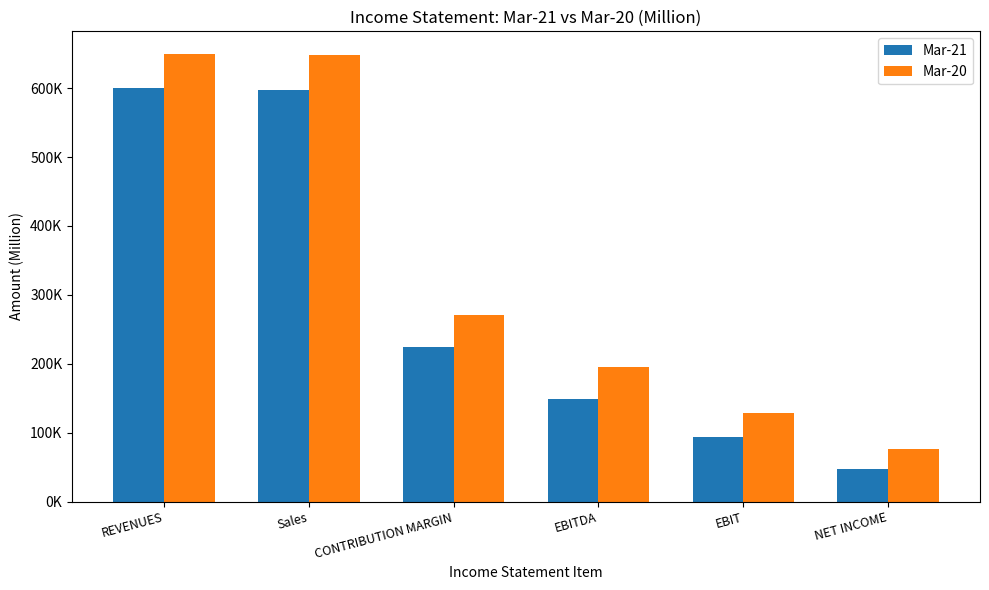

The value of Mar-20 at EBITDA is 195342.2. True or false?

True